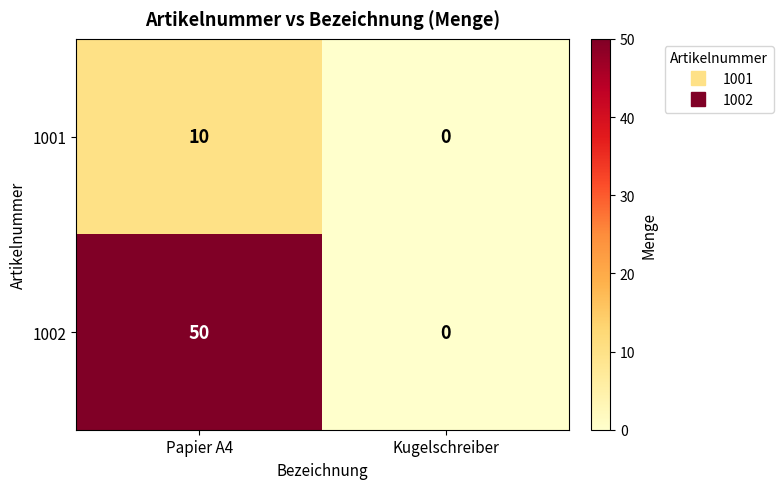

Rank the series by their average value, from highest to lowest.

1002, 1001